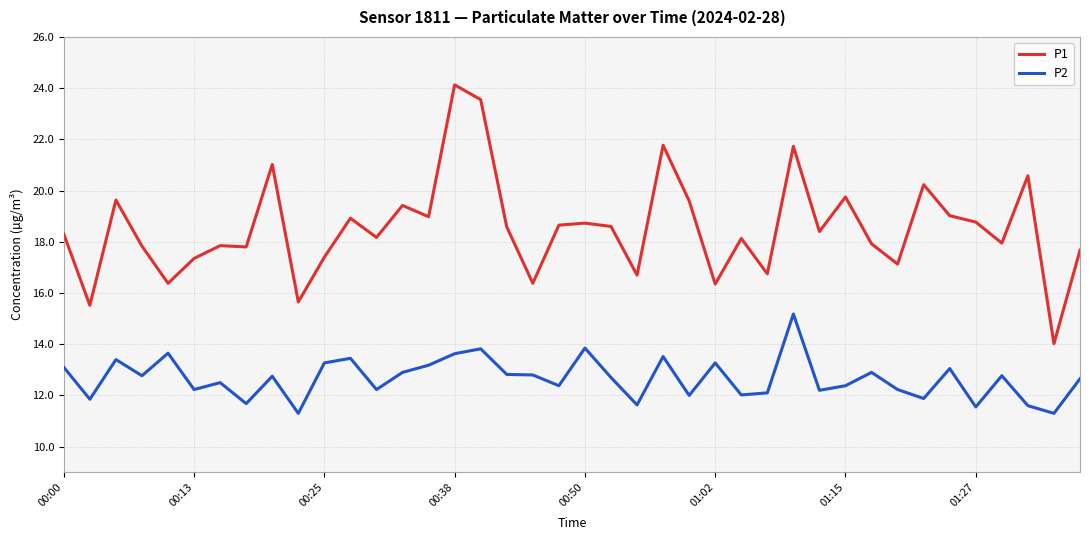

True or false: P2 and P1 intersect in this chart.

False